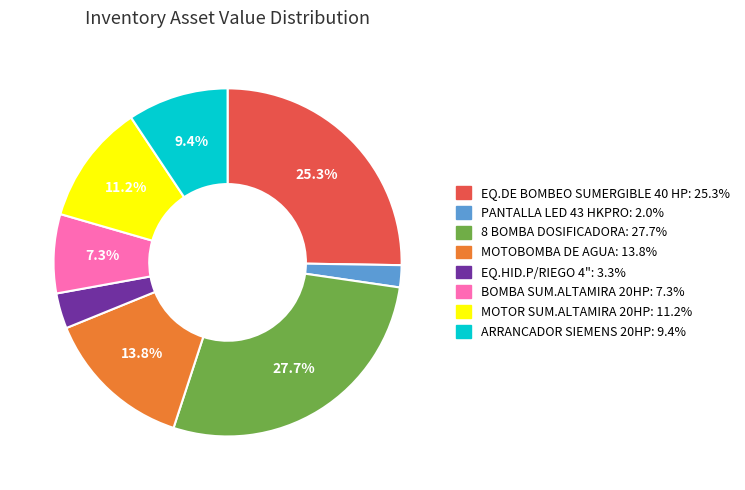

Which category has the biggest portion of the pie?

8 BOMBA DOSIFICADORA